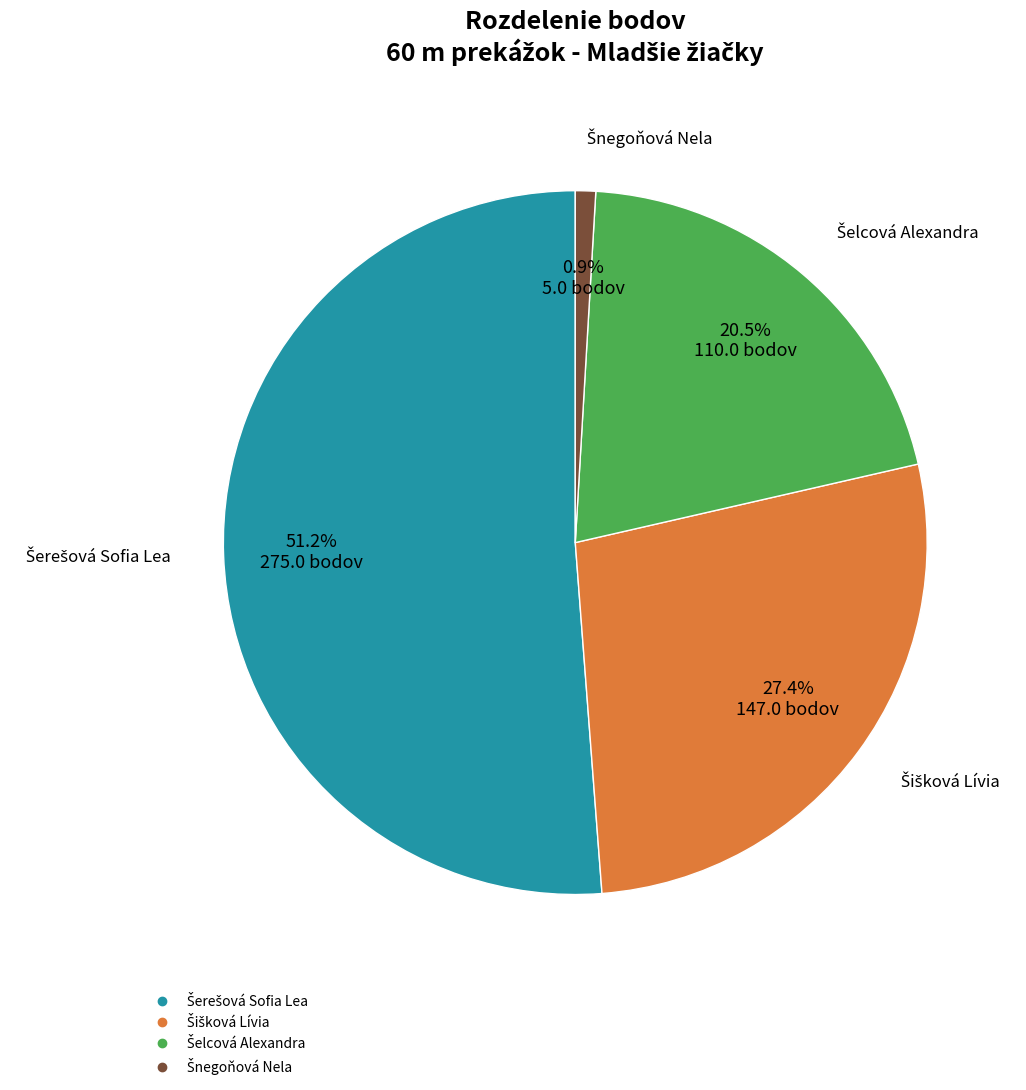

Is there a majority slice in this chart?

Yes